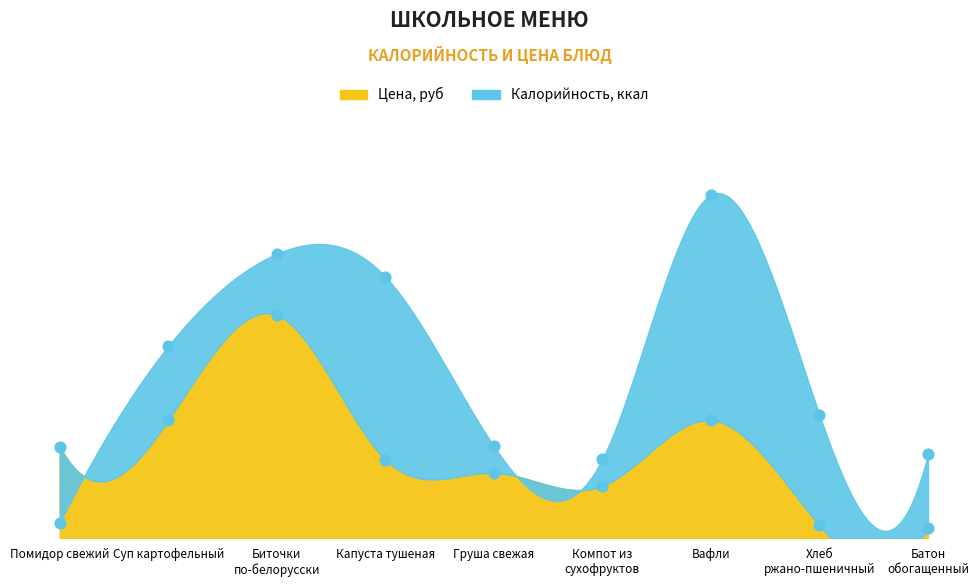

Which series contains the lowest Y value?

Цена